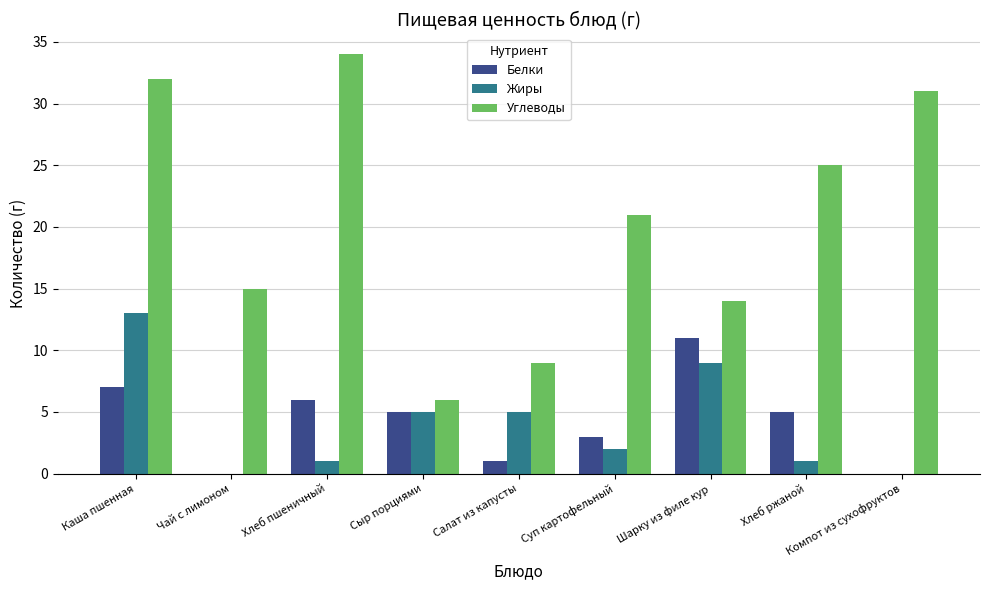

The Белки series shows -4 at Чай с лимоном. True or false?

False